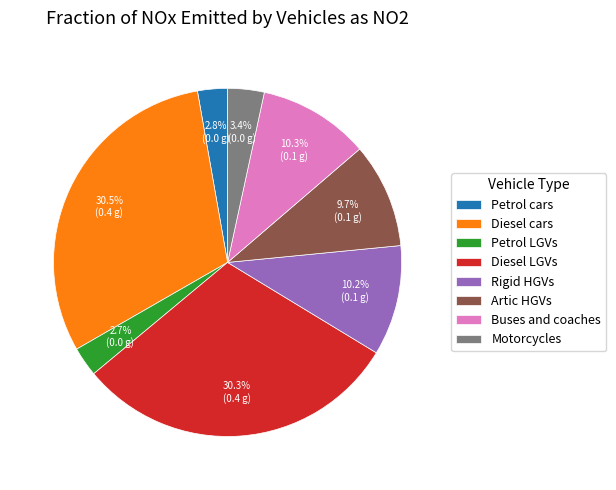

Between Rigid HGVs and Petrol LGVs, which is larger?

Rigid HGVs